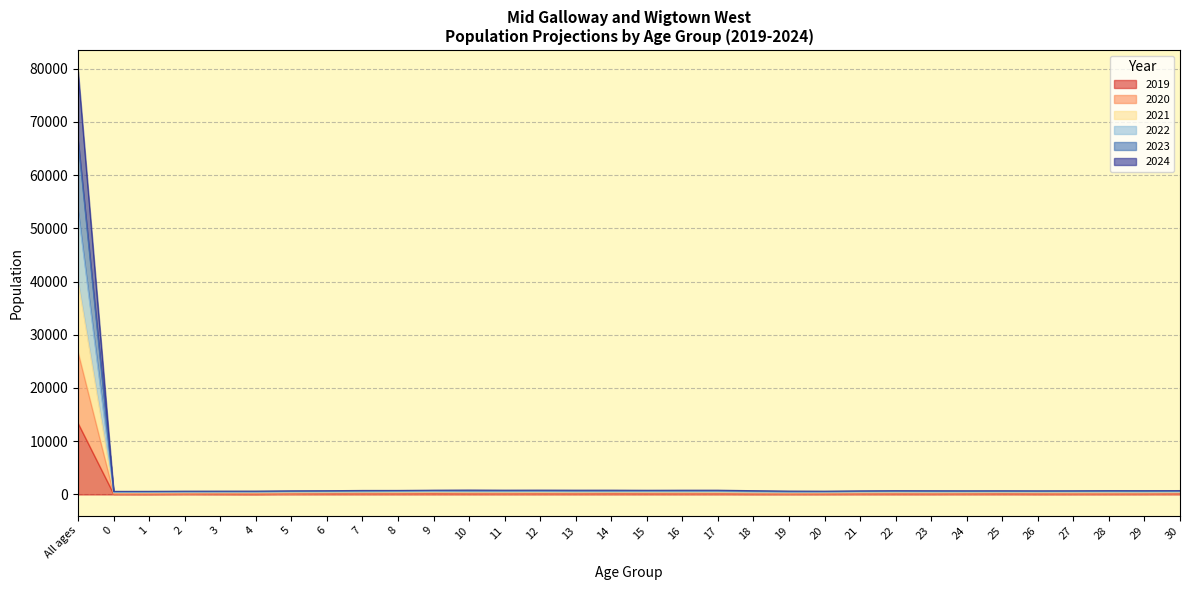

Reading right to left, what are all the values shown in this chart?

2019: 30=132.0	29=122.2	28=118.0	27=115.9	26=114.2	25=130.9	24=134.3	23=117.8	22=120.8	21=123.8	20=114.6	19=115.1	18=109.9	17=134.1	16=126.9	15=128.1	14=147.8	13=126.0	12=137.0	11=131.2	10=123.3	9=153.1	8=133.0	7=130.9	6=126.5	5=145.9	4=91.4	3=107.9	2=125.8	1=96.0	0=99.8	All ages=13370.4
2020: 30=255.4	29=237.6	28=237.2	27=231.2	26=241.5	25=261.9	24=246.8	23=234.3	22=248.9	21=238.5	20=227.4	19=211.0	18=230.9	17=261.1	16=256.9	15=276.9	14=272.2	13=262.8	12=269.0	11=255.0	10=276.1	9=288.4	8=264.7	7=261.2	6=272.8	5=239.4	4=202.2	3=233.0	2=222.2	1=197.7	0=199.7	All ages=26697.3
2021: 30=372.1	29=354.2	28=355.5	27=358.8	26=368.5	25=372.0	24=358.0	23=357.8	22=367.8	21=357.9	20=321.5	19=316.9	18=345.9	17=391.2	16=407.5	15=402.5	14=407.0	13=394.8	12=393.8	11=407.9	10=411.3	9=422.4	8=395.8	7=411.3	6=366.9	5=352.0	4=329.9	3=329.1	2=324.0	1=299.5	0=298.5	All ages=39978.3
2022: 30=490.3	29=469.9	28=485.8	27=486.1	26=475.3	25=480.7	24=475.6	23=472.2	22=491.3	21=475.2	20=425.5	19=417.0	18=463.5	17=541.6	16=535.0	15=538.5	14=537.1	13=519.9	12=547.4	11=543.4	10=545.1	9=555.7	8=546.6	7=509.4	6=480.1	5=481.5	4=428.8	3=430.4	2=425.9	1=400.1	0=395.5	All ages=53209.4
2023: 30=607.5	29=597.4	28=615.8	27=593.5	26=580.6	25=595.4	24=584.5	23=590.9	22=612.7	21=574.1	20=523.9	19=520.3	18=600.7	17=669.3	16=672.8	15=670.0	14=660.5	13=673.2	12=683.8	11=677.5	10=678.3	9=708.5	8=645.7	7=626.4	6=610.1	5=582.3	4=532.8	3=531.7	2=526.8	1=499.1	0=491.4	All ages=66389.0
2024: 30=736.4	29=724.5	28=725.9	27=699.6	26=691.8	25=701.6	24=697.4	23=707.8	22=715.5	21=682.8	20=625.5	19=640.9	18=716.8	17=807.3	16=806.3	15=794.8	14=811.9	13=809.9	12=818.9	11=811.1	10=830.8	9=810.0	8=763.5	7=760.2	6=711.4	5=688.0	4=636.9	3=632.0	2=625.9	1=597.0	0=586.4	All ages=79515.0